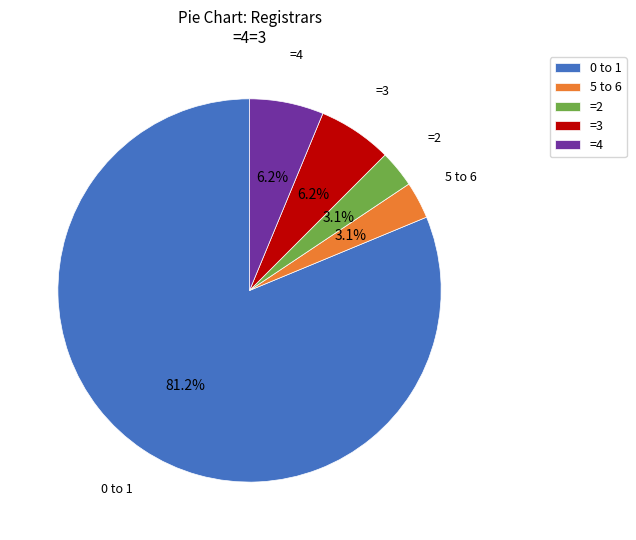

Is there a majority slice in this chart?

Yes